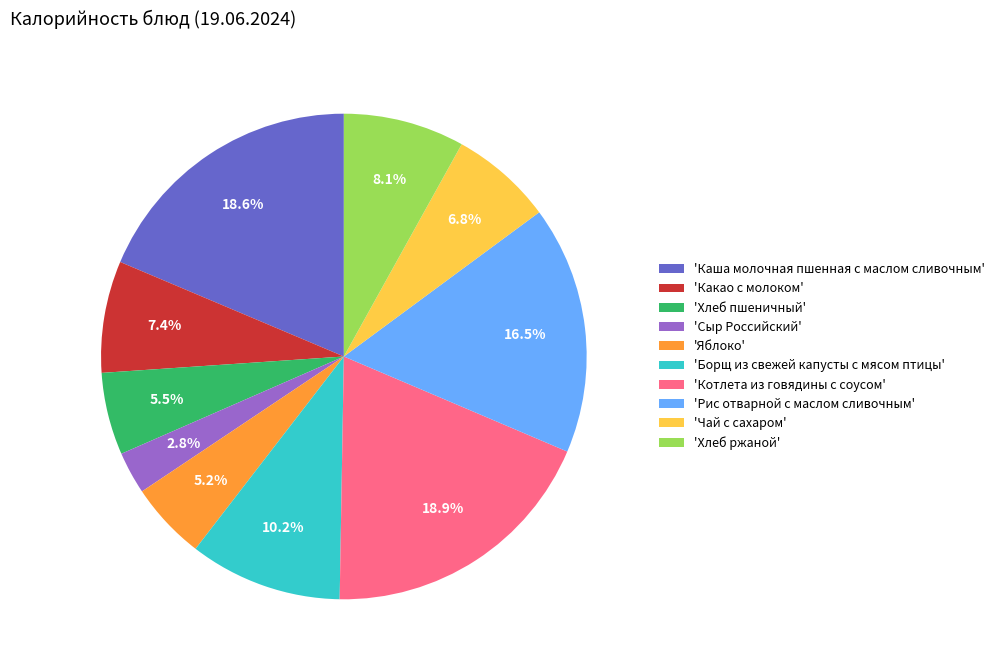

What portion of the pie excludes 'Яблоко'?

94.8%